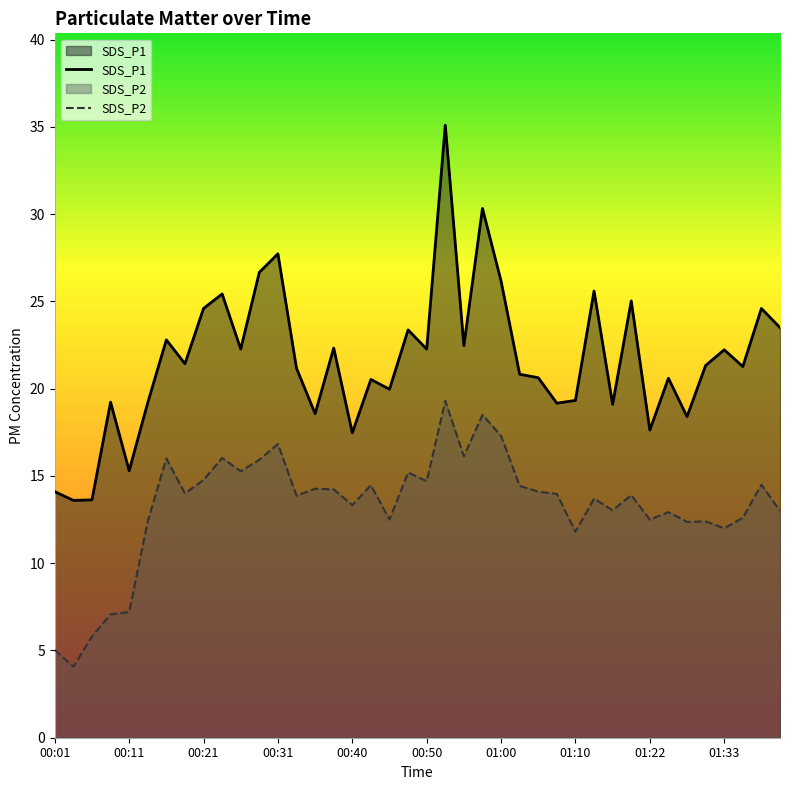

Reading left to right, transcribe all the data shown in this chart.

SDS_P1: 14.1	13.6	13.6	19.2	15.3	19.2	22.8	21.4	24.6	25.4	22.3	26.7	27.7	21.2	18.6	22.3	17.5	20.5	20.0	23.4	22.3	35.1	22.5	30.3	26.2	20.8	20.6	19.2	19.3	25.6	19.1	25.0	17.6	20.6	18.4	21.3	22.2	21.3	24.6	23.5
SDS_P2: 5.0	4.1	5.8	7.1	7.2	12.4	16.0	14.0	14.8	16.0	15.3	15.9	16.8	13.9	14.3	14.2	13.3	14.5	12.5	15.2	14.7	19.3	16.1	18.5	17.3	14.4	14.1	14.0	11.8	13.7	13.0	13.9	12.5	12.9	12.4	12.4	12.0	12.6	14.5	13.0